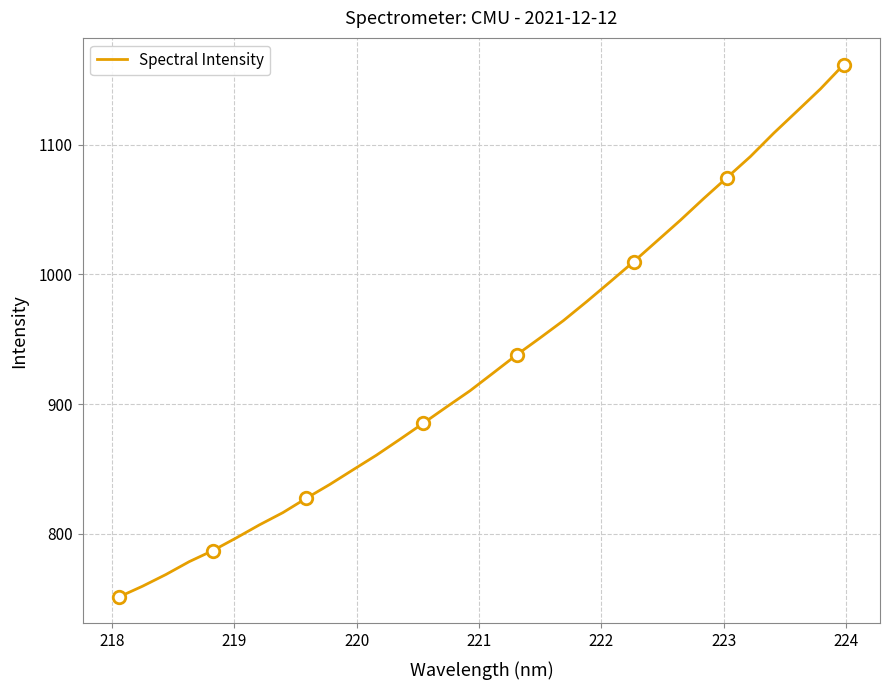

What is the highest value of the Spectral Intensity series?

1161.8